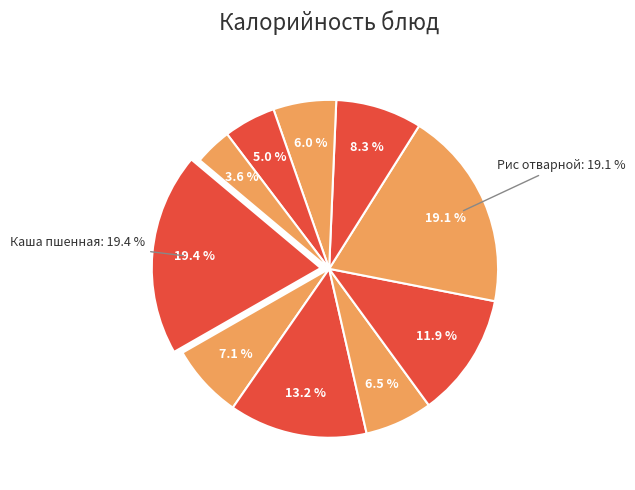

Rank the categories by value from lowest to highest.

Кисель из смородины, Соус красный, Хлеб ржаной, Яйцо вареное, Какао с молоком, Хлеб пшеничный (обед), Котлета из курицы, Хлеб пшеничный (завтрак), Рис отварной, Каша пшенная